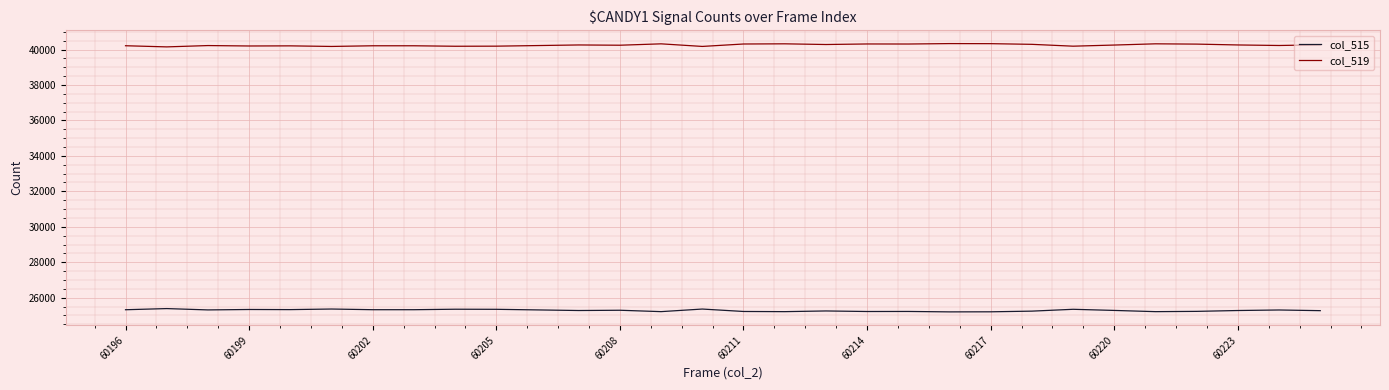

Rank the series by their average value, from highest to lowest.

col_519, col_515